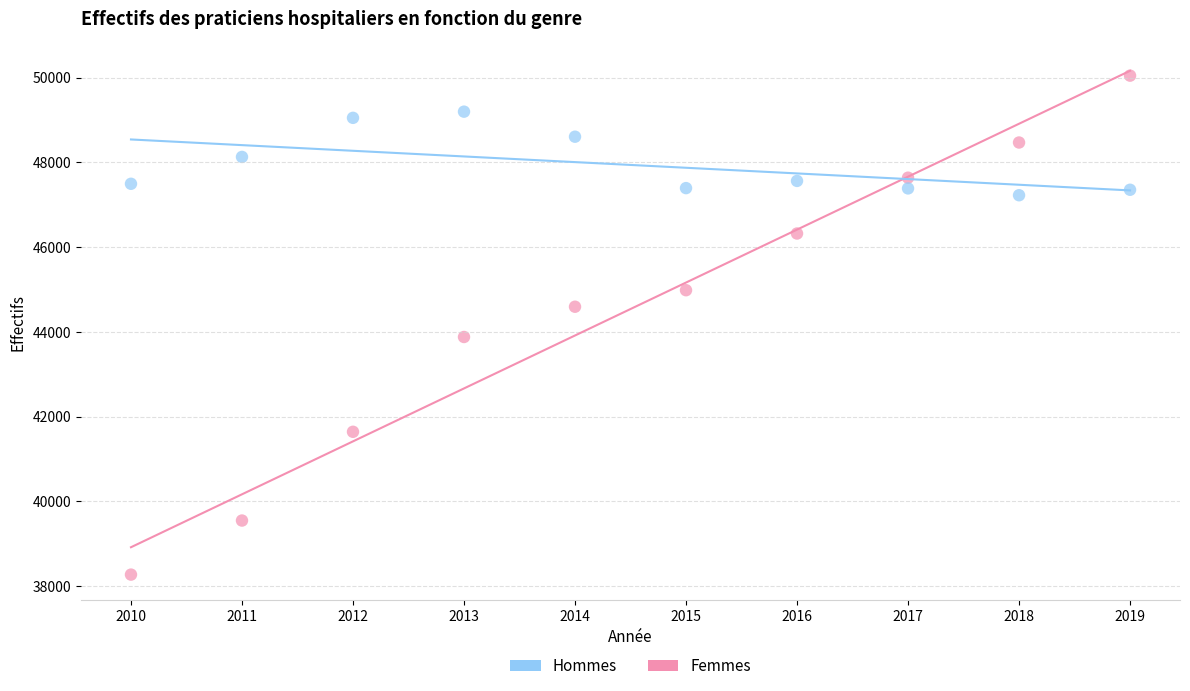

Across all series, what Y value is closest to 44161?

43881